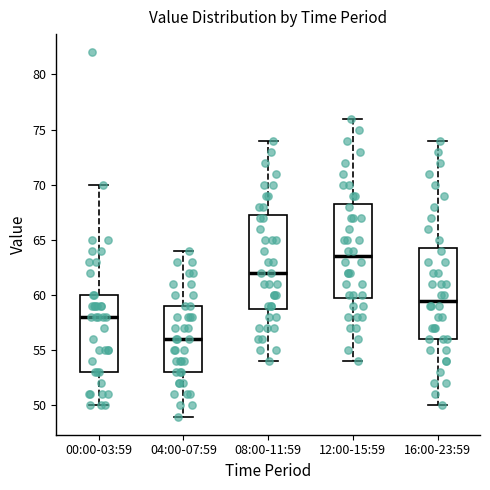

Which box has the lowest median line?

04:00-07:59